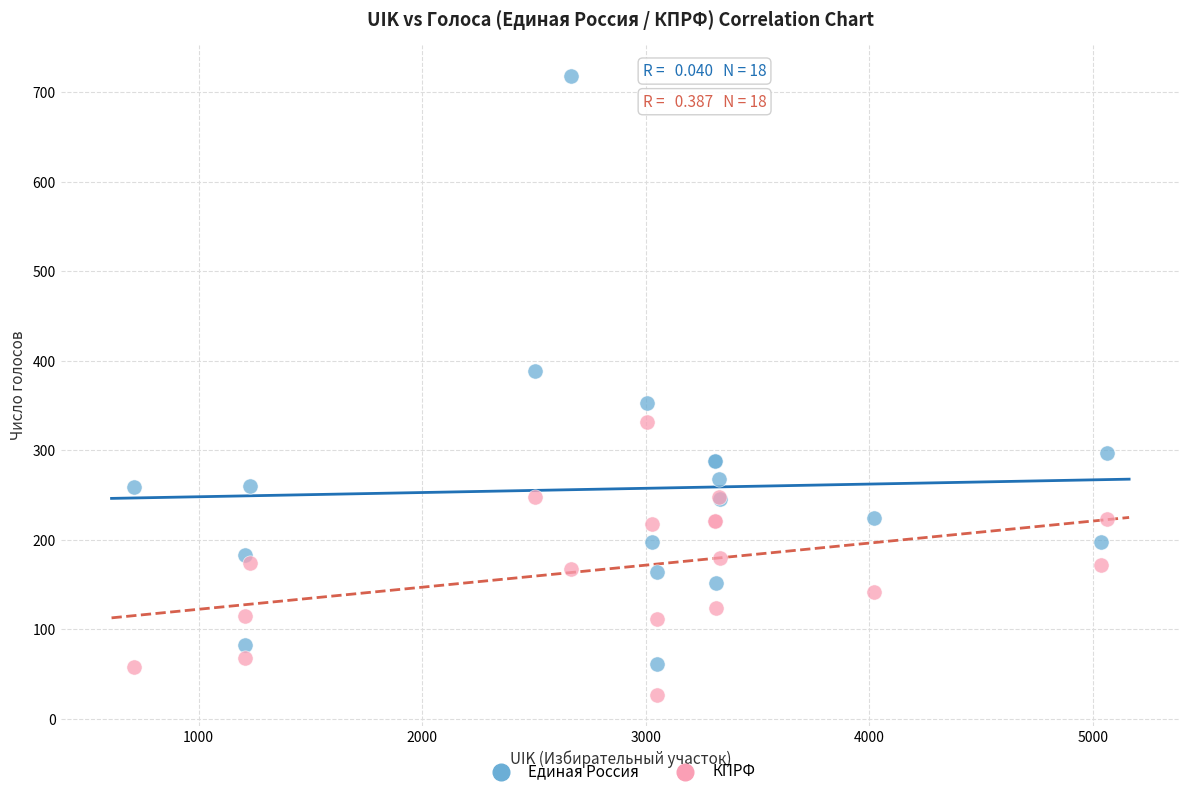

Which series contains the highest Y value?

Единая Россия